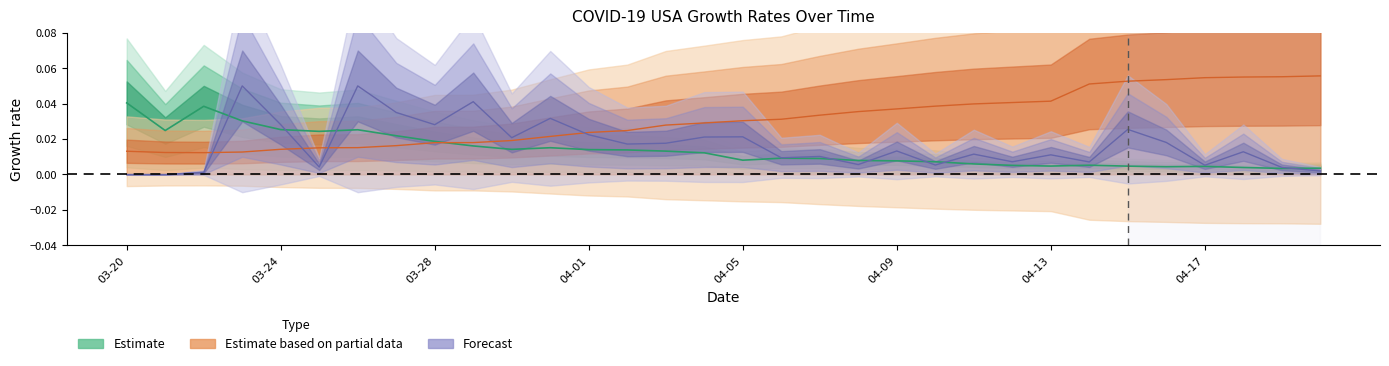

What is the label of the 29th point from the left?

04-17